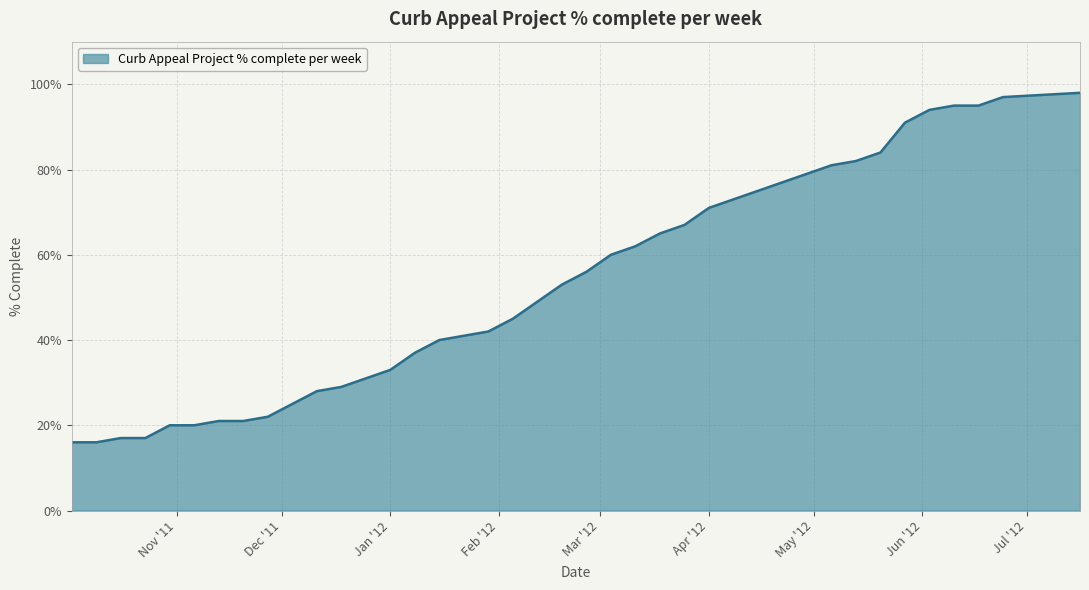

What is the difference between the maximum and minimum values?

82